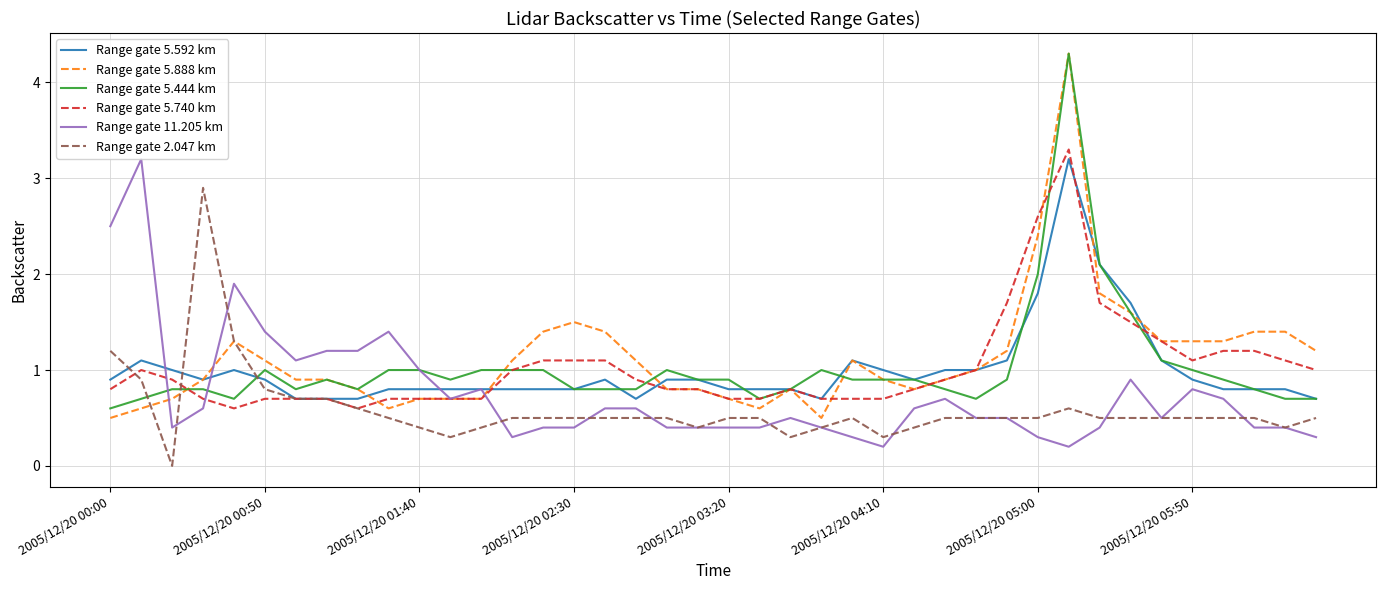

Which series has the largest range (max minus min)?

Range gate 5.888 km